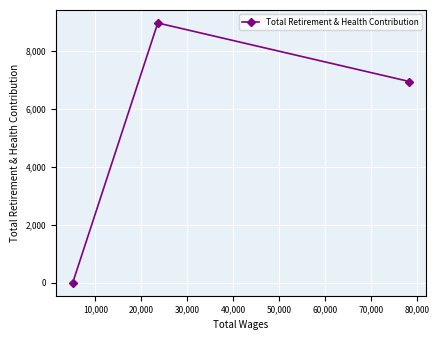

What is the average value?

5305